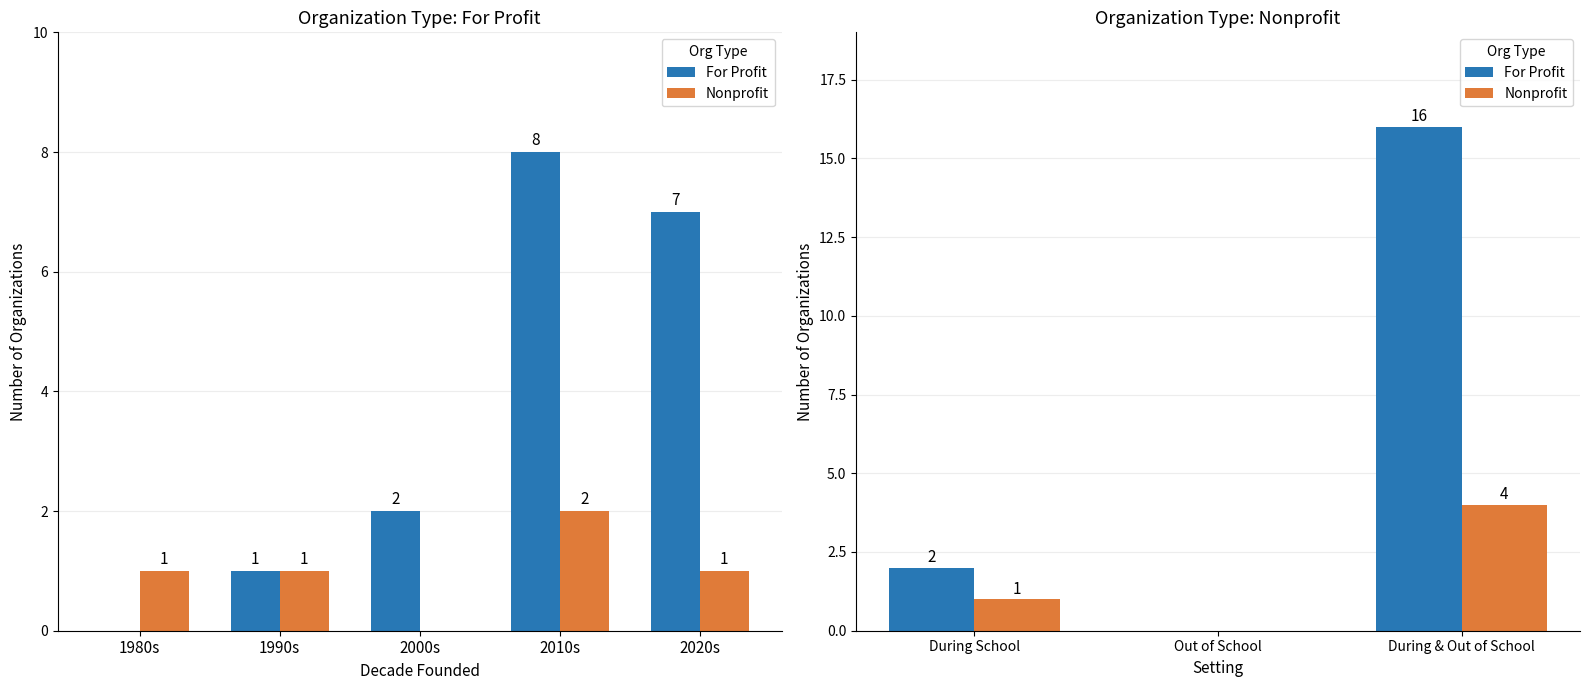

How many data points in Nonprofit are above 1?

1